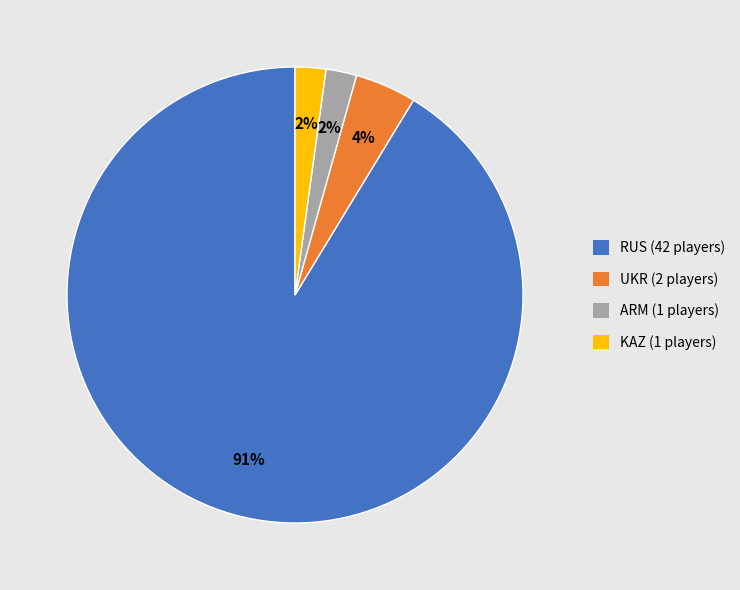

Which has a higher value, RUS or KAZ?

RUS